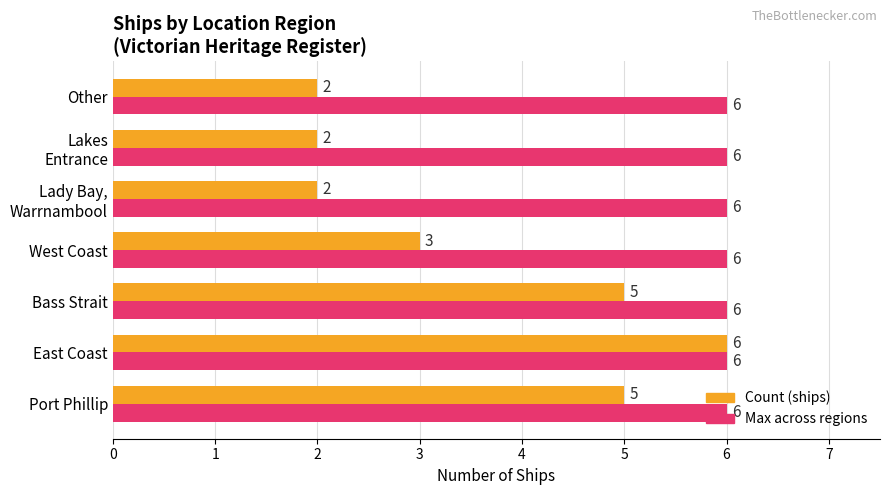

What is the difference between the highest and lowest values at West Coast?

3